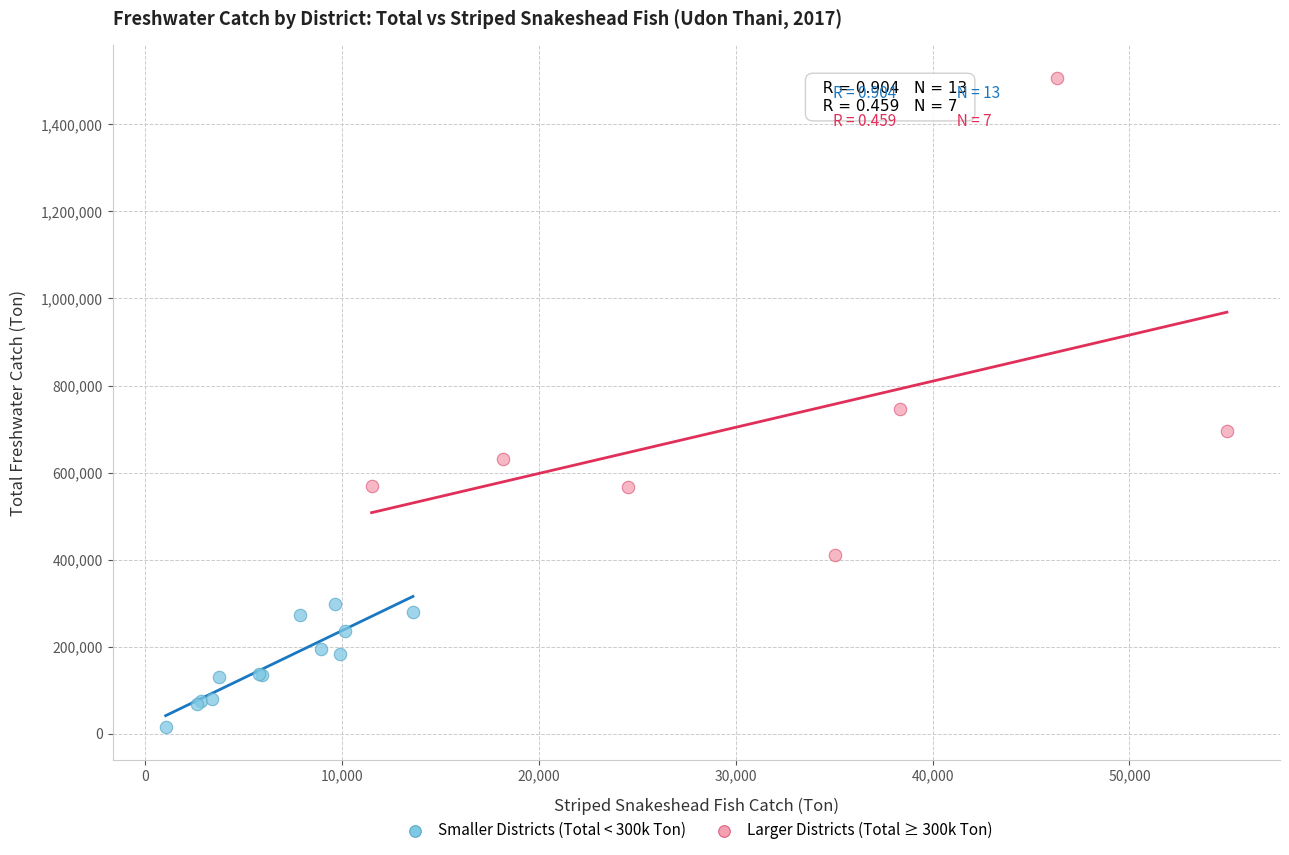

Which series contains the lowest Y value?

Smaller Districts (Total < 300k Ton)